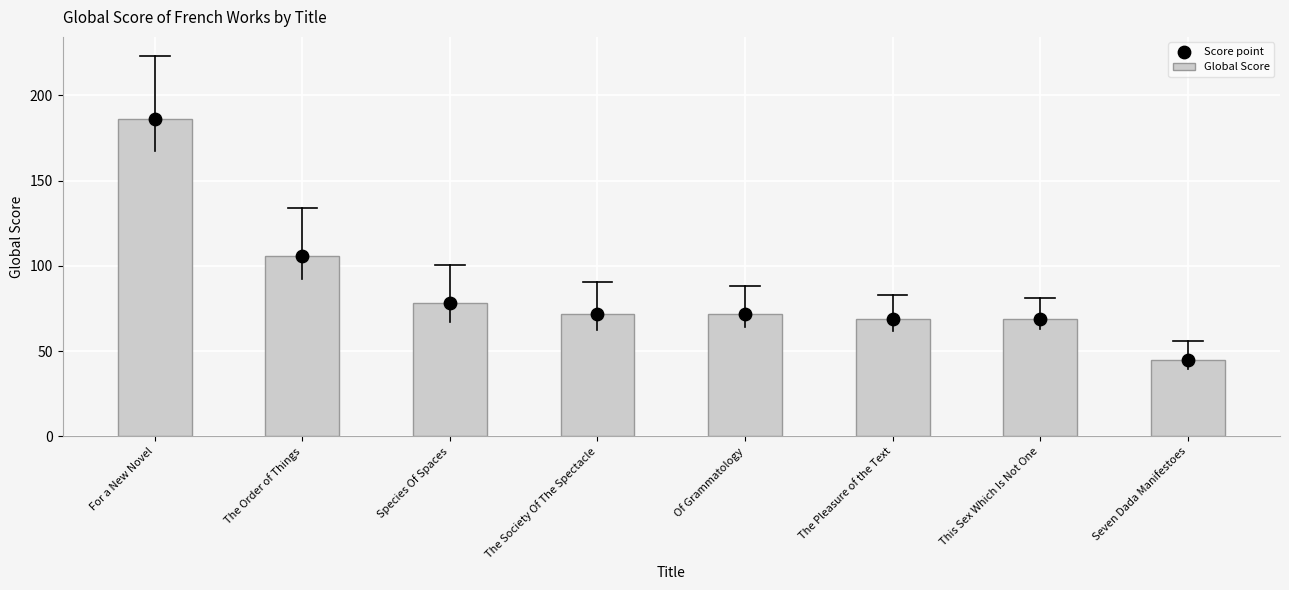

At which category is the sum across all series the highest?

For a New Novel